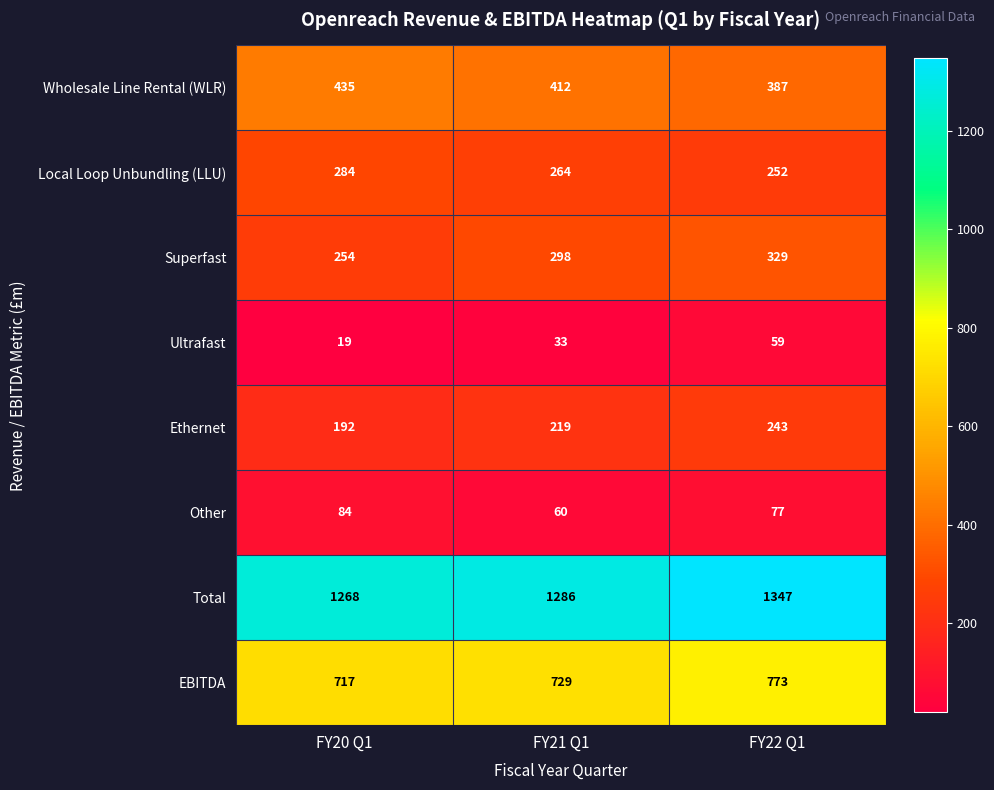

List the series in order of their peak value, highest first.

Total, EBITDA, Wholesale Line Rental (WLR), Superfast, Local Loop Unbundling (LLU), Ethernet, Other, Ultrafast